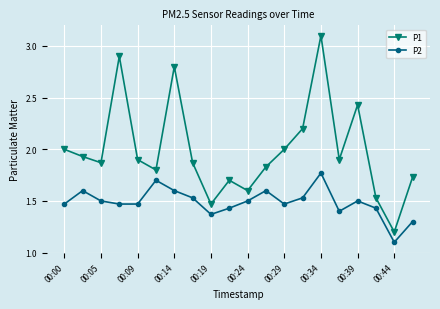

What are all the series names shown in the legend?

P1, P2